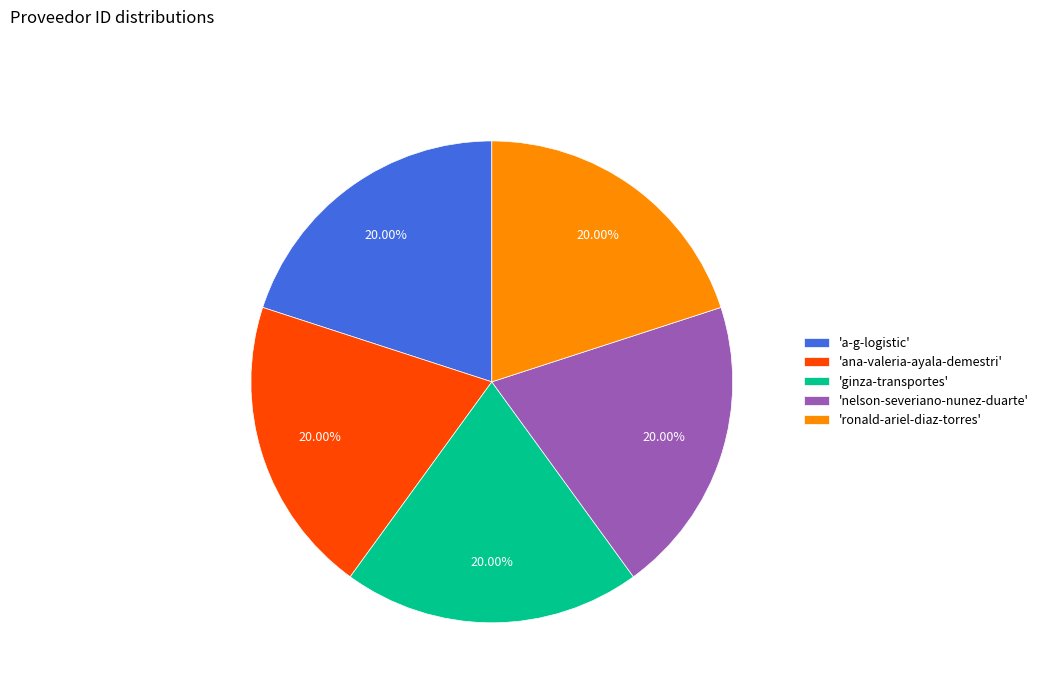

Approximately how many times larger is the value at 'nelson-severiano-nunez-duarte' compared to 'a-g-logistic'?

1.0